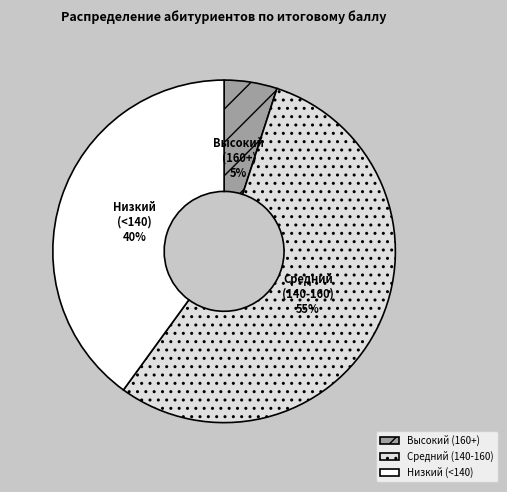

To the nearest percent, what portion does Низкий (<140) represent?

40%